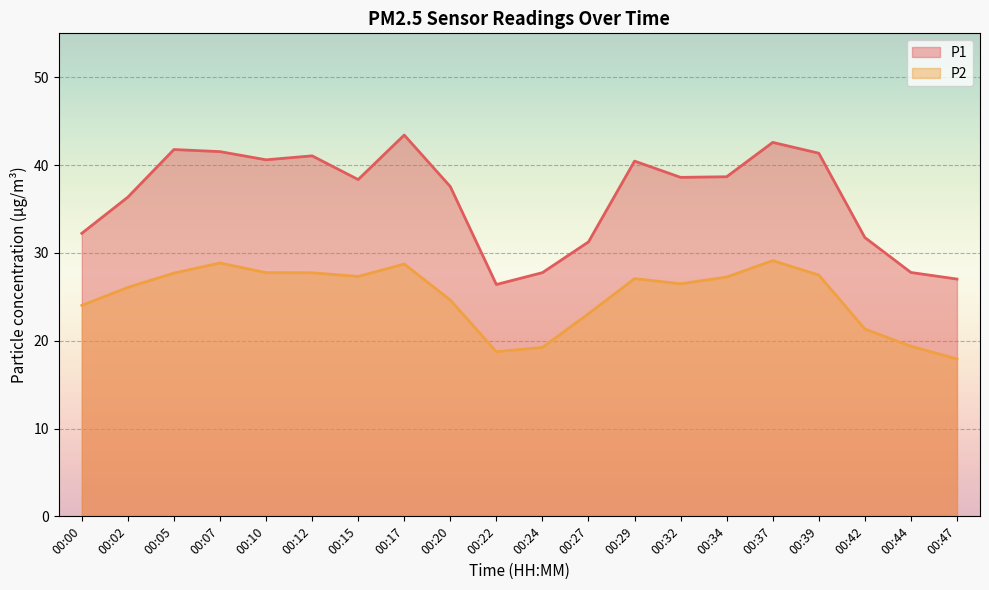

Which category has the lowest value in the P1 series?

00:22